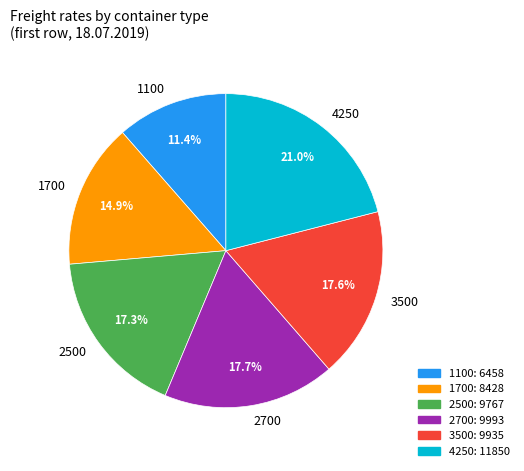

How many slices are in this pie chart?

6